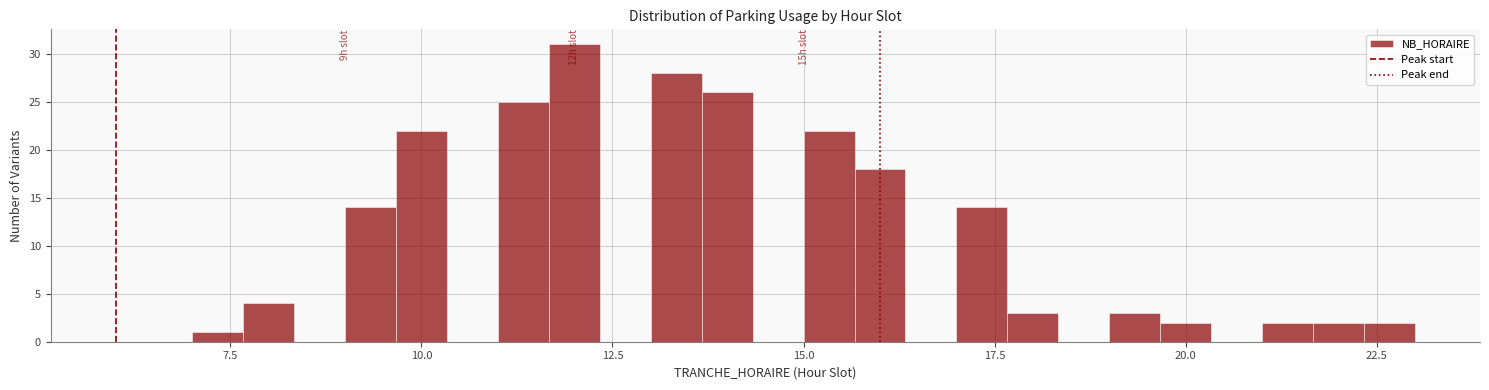

Around what value on the x-axis is the tallest bar? Give the approximate position of its centre, as read against the axis.

12.0